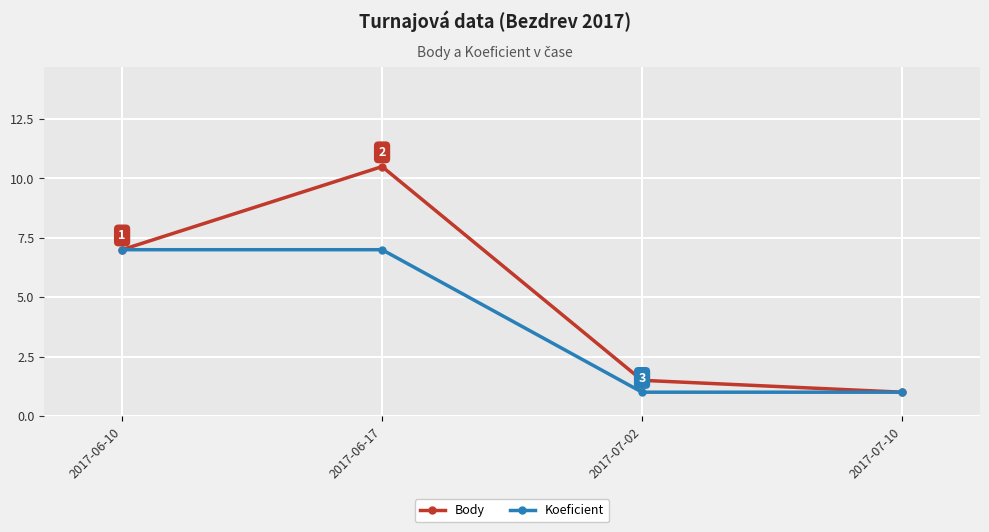

At which label is Body closest to 5?

2017-06-10